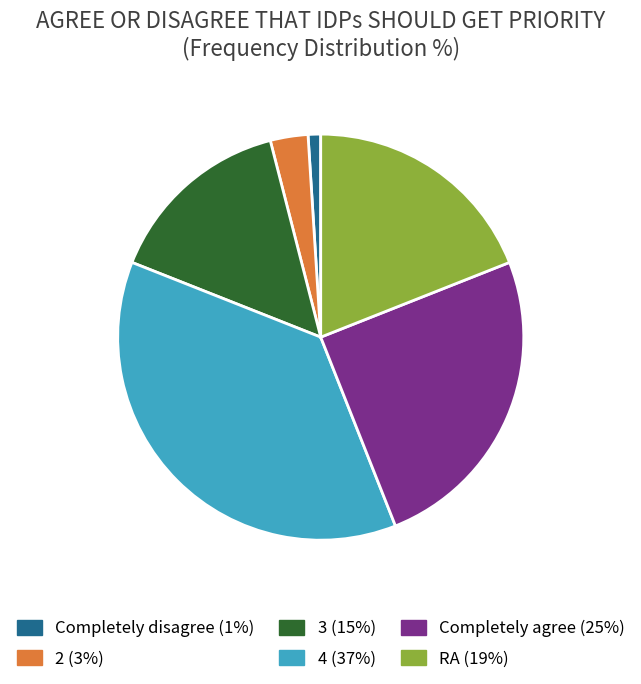

What is the ratio of the value at Completely agree to the value at Completely disagree?

25.0